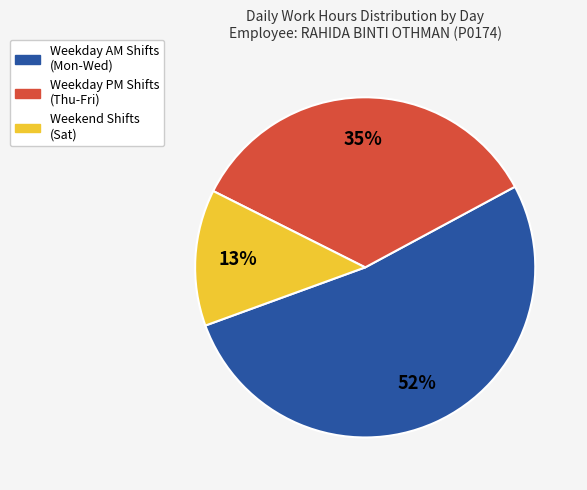

Is there a majority slice in this chart?

Yes